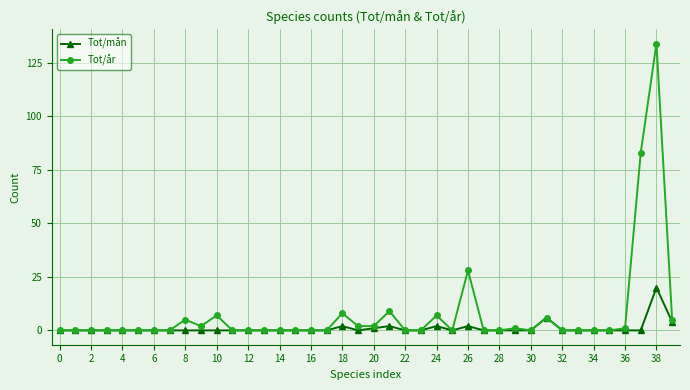

What is the maximum value for Tot/år?

134